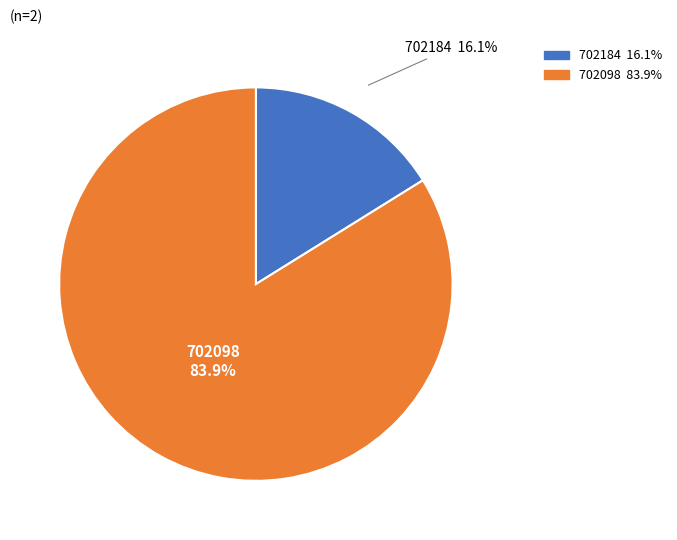

Between 702098 and 702184, which is larger?

702098